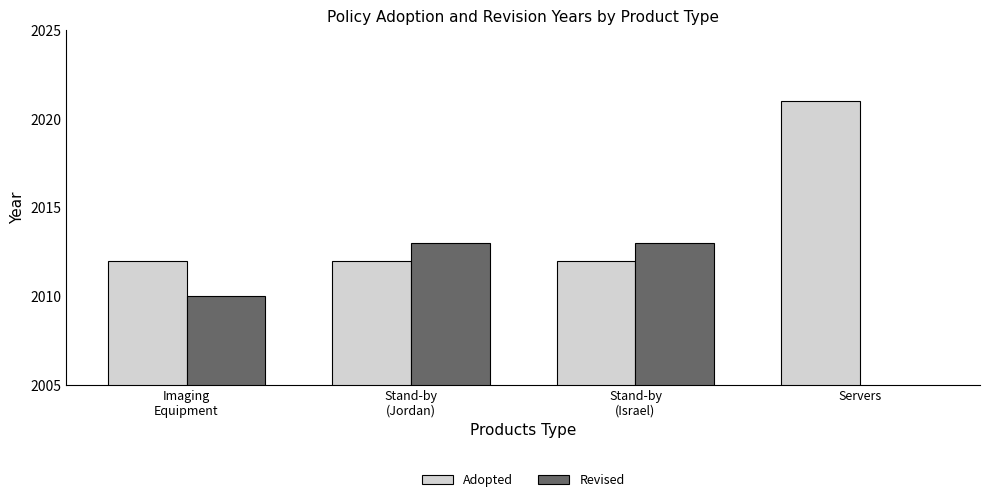

What is the value of the Adopted bar at the 1st from the left?

2012